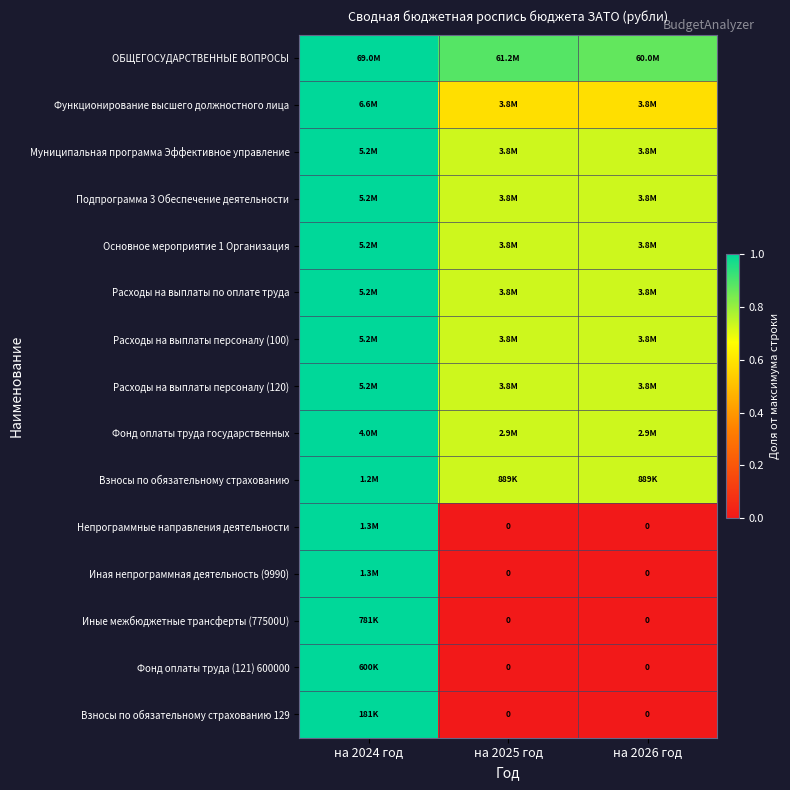

The value of Расходы на выплаты персоналу (100) at на 2025 год is 1.0. True or false?

False